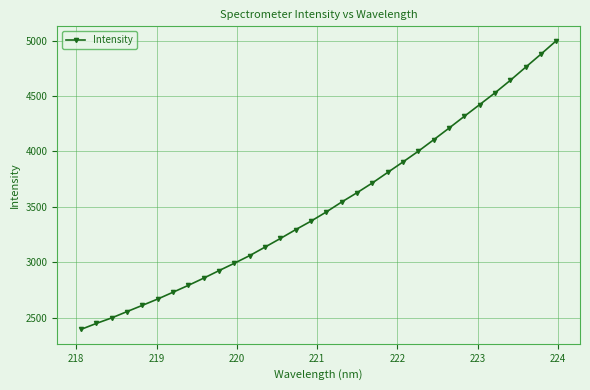

What is the value of the 18th point from the left?

3544.4